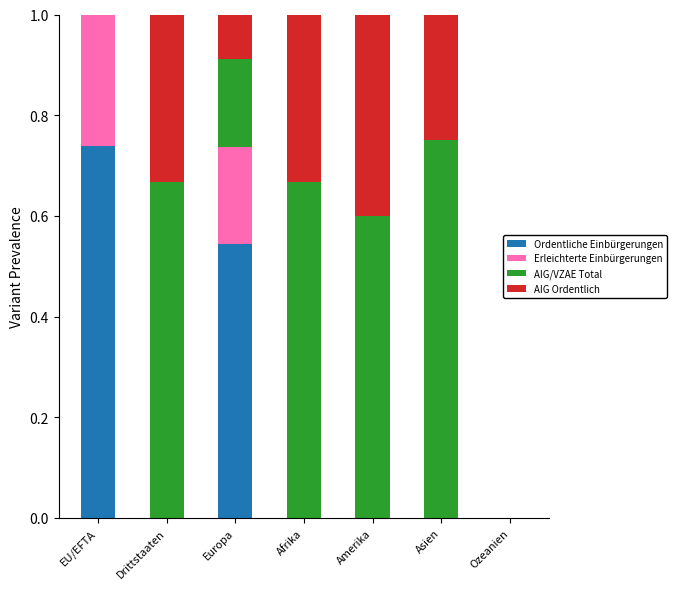

At which label does Ordentliche Einbürgerungen reach its peak?

EU/EFTA